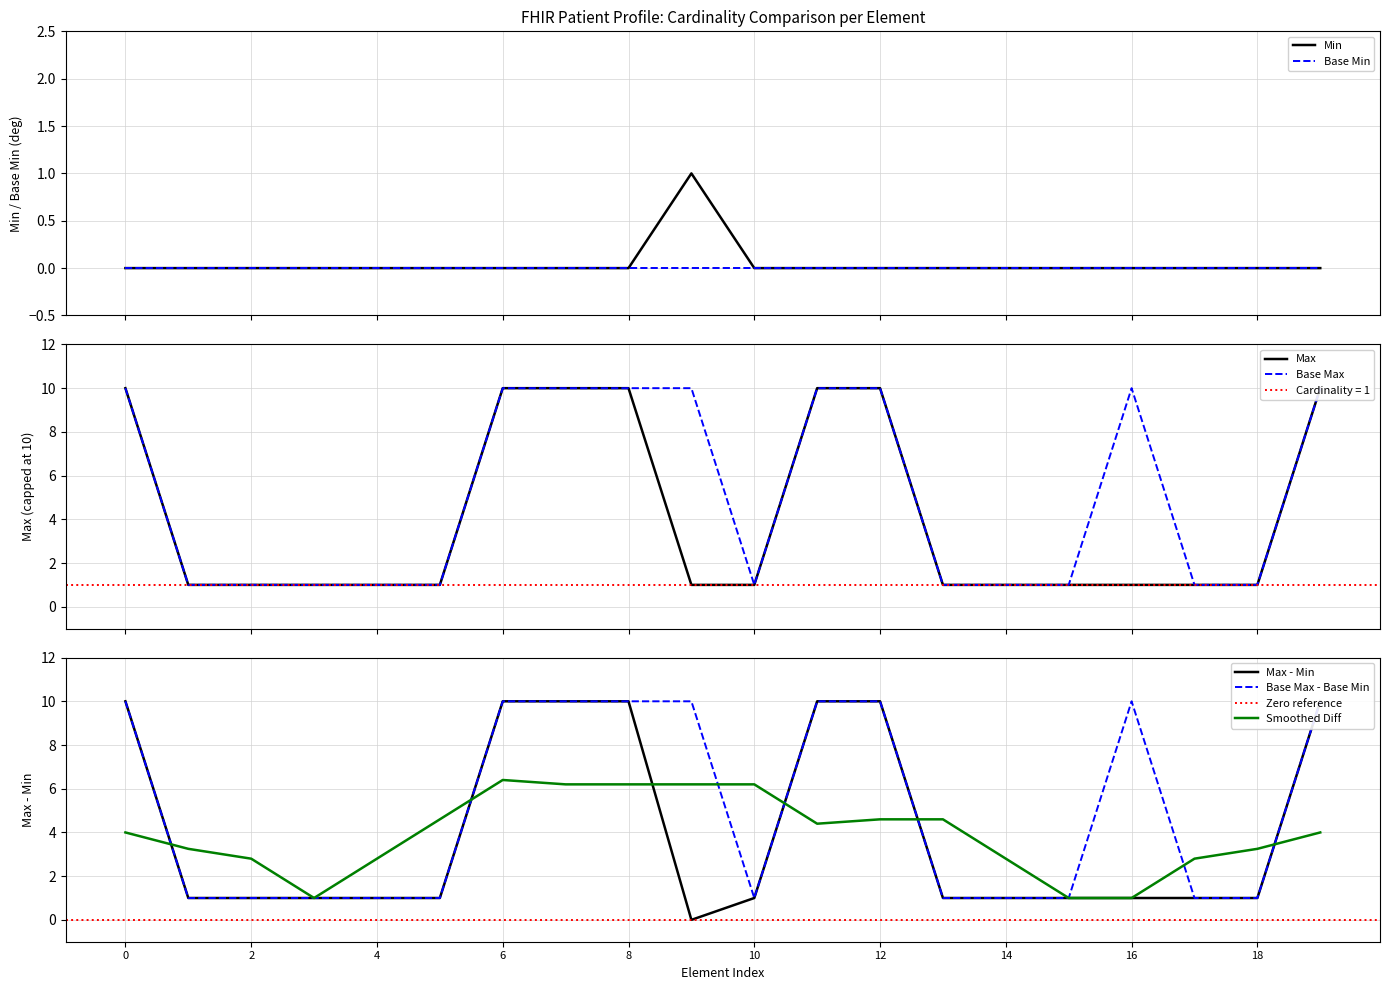

The Smoothed Diff series shows 2.8 at 14. True or false?

True